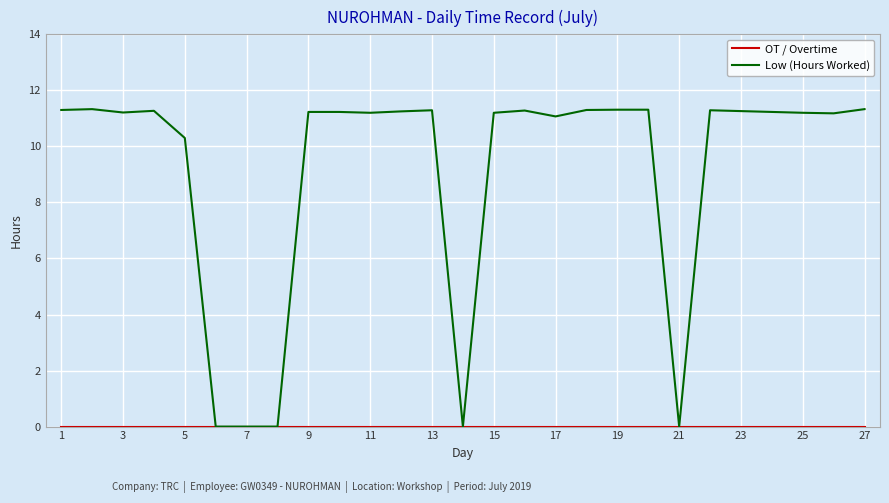

What is the highest value of the Low (Hours Worked) series?

11.3